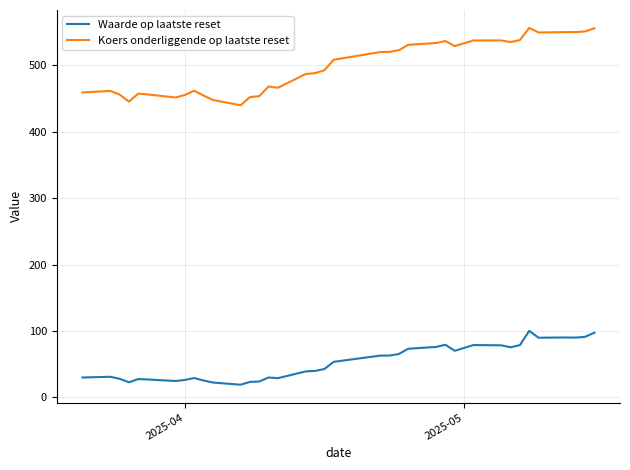

List the series in order of their overall mean, lowest first.

Waarde op laatste reset, Koers onderliggende op laatste reset